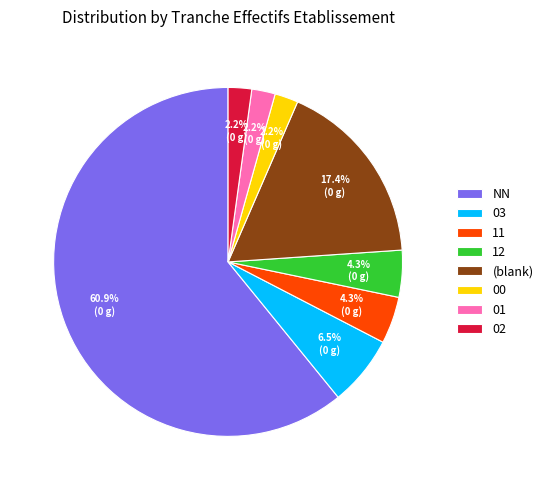

Which has a higher value, 11 or 01?

11